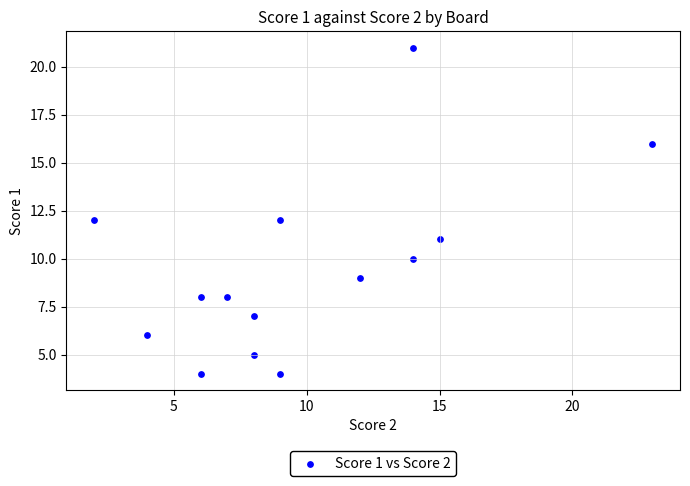

What is the range of X values (max minus min)?

21